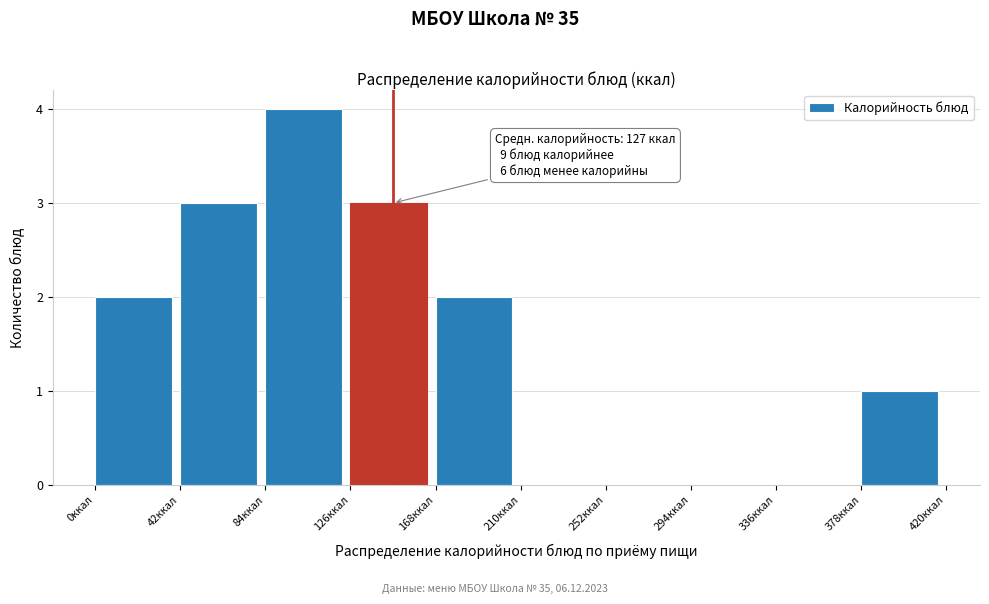

Over which range of the x-axis is the bar tallest?

84 to 126